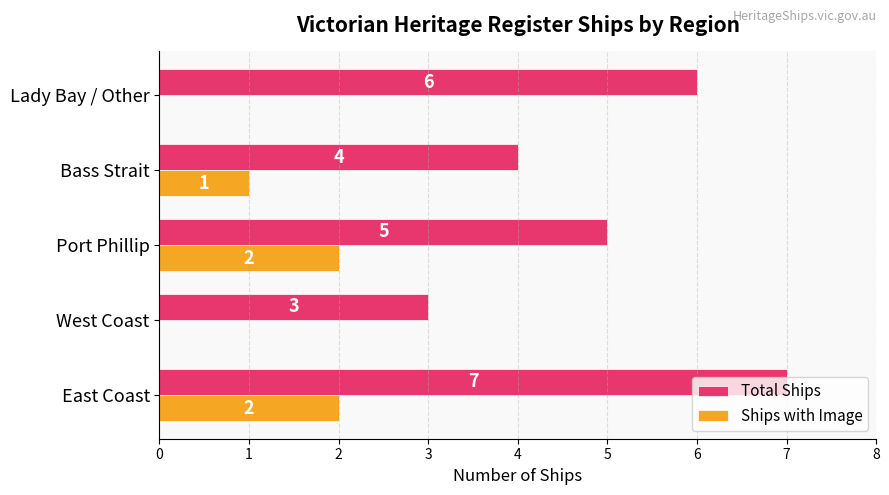

What is the average value of the Ships with Image series?

1